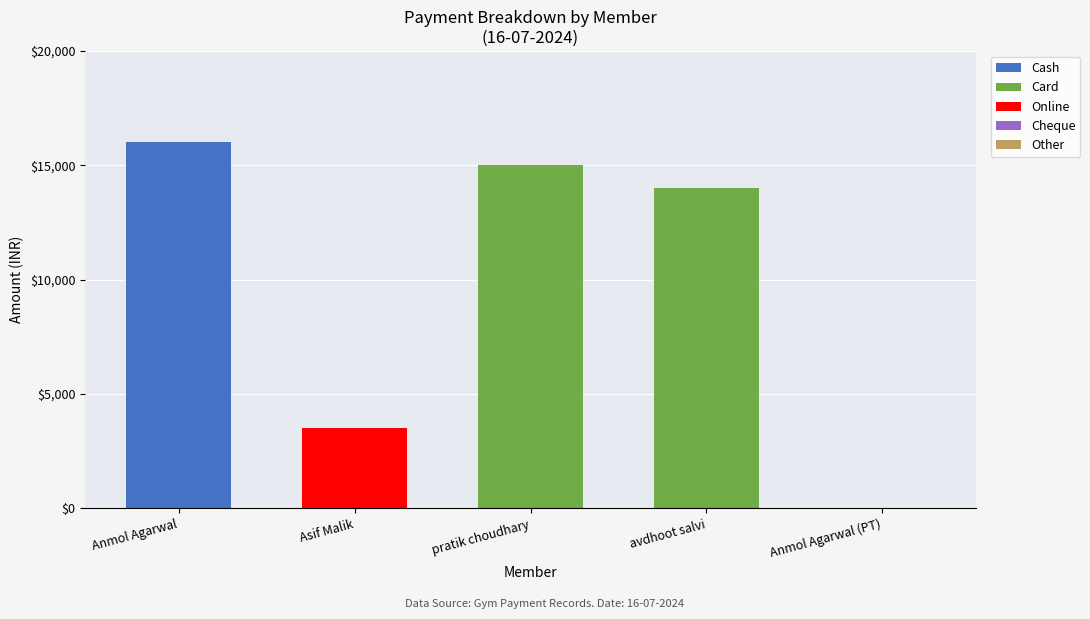

The Cash series shows 10183 at pratik choudhary. True or false?

False